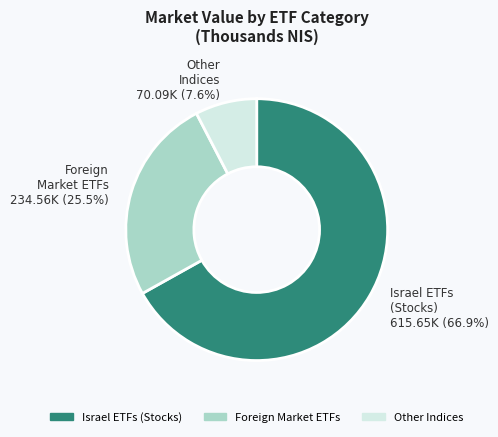

Is the sum of Other Indices and Israel ETFs (Stocks) greater than half?

Yes